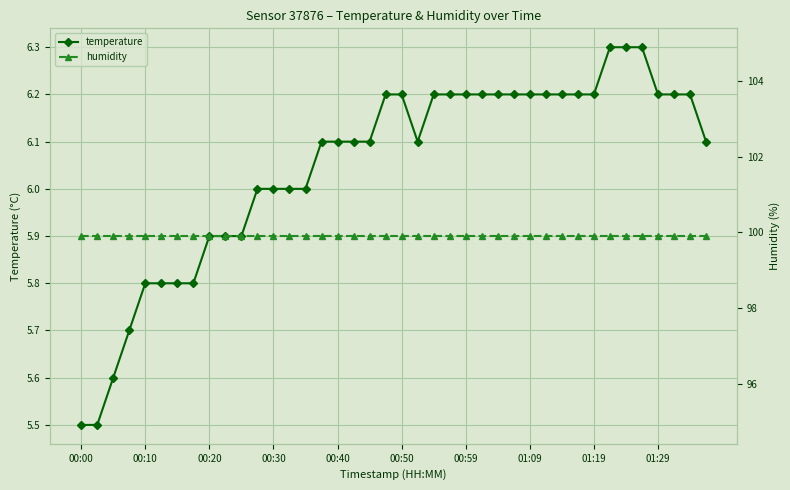

What is the value of the temperature point at the 16th from the left?

6.1